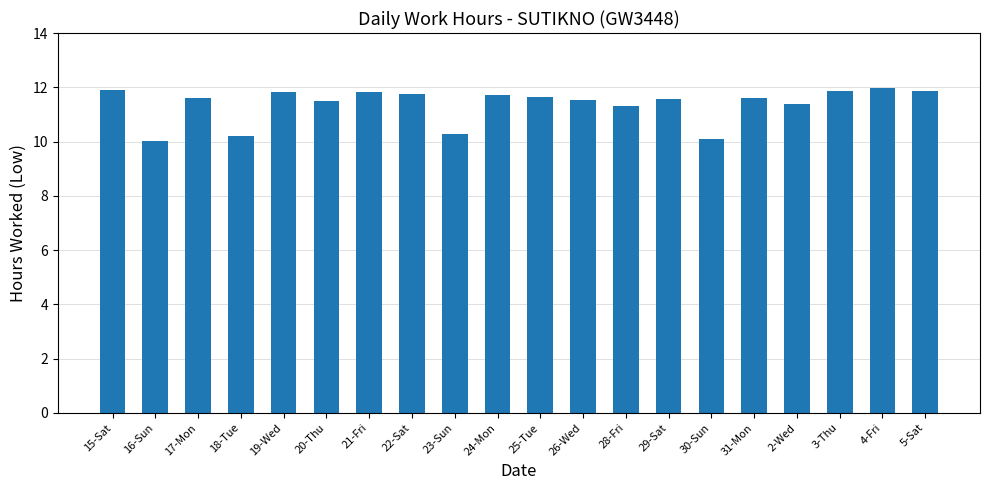

What is the maximum value shown in the chart?

12.0